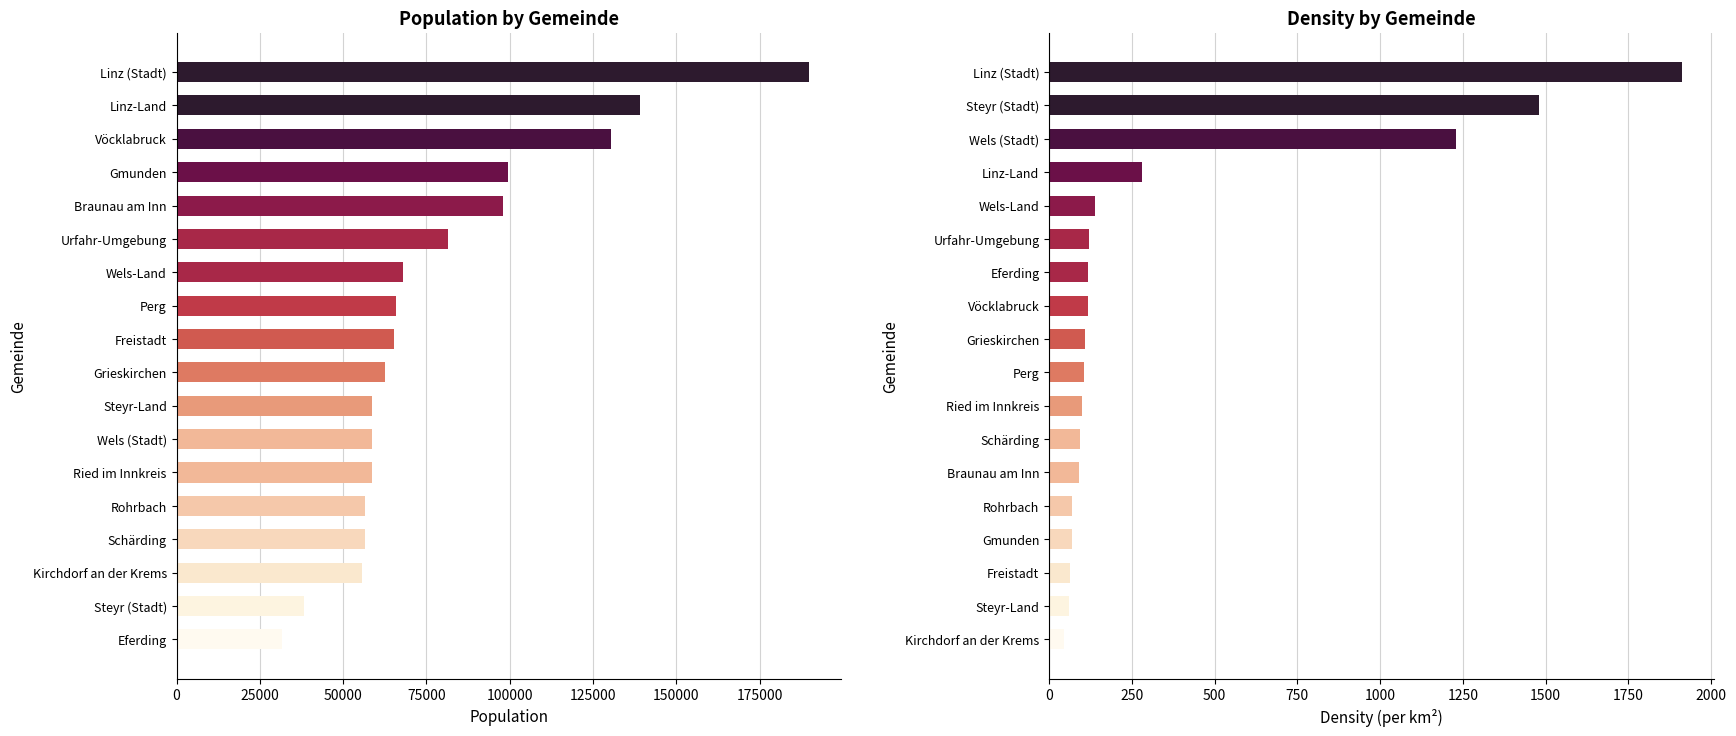

At how many categories does at least one series exceed 14451?

18